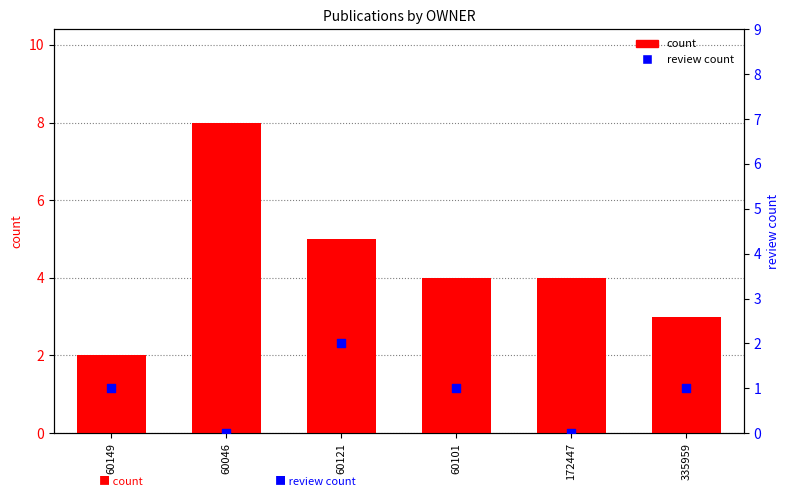

Which series reaches the maximum Y coordinate?

count